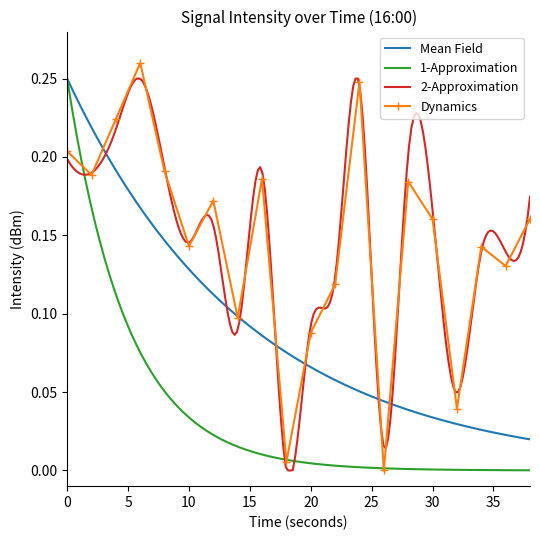

Is this an area chart (filled region under the line)?

No